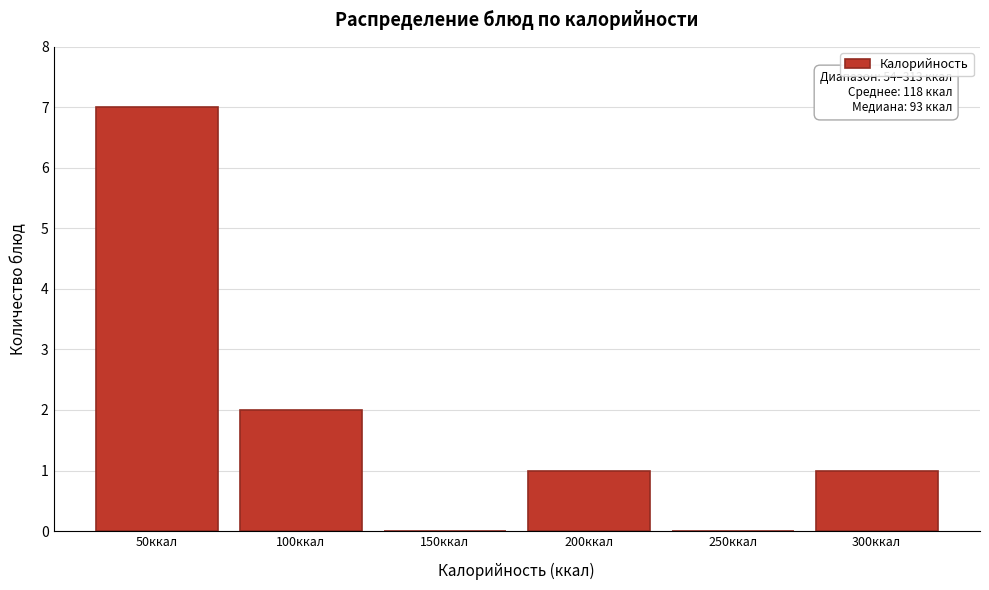

Reading left to right, what are all the values shown in this chart?

50ккал=7	100ккал=2	150ккал=0	200ккал=1	250ккал=0	300ккал=1